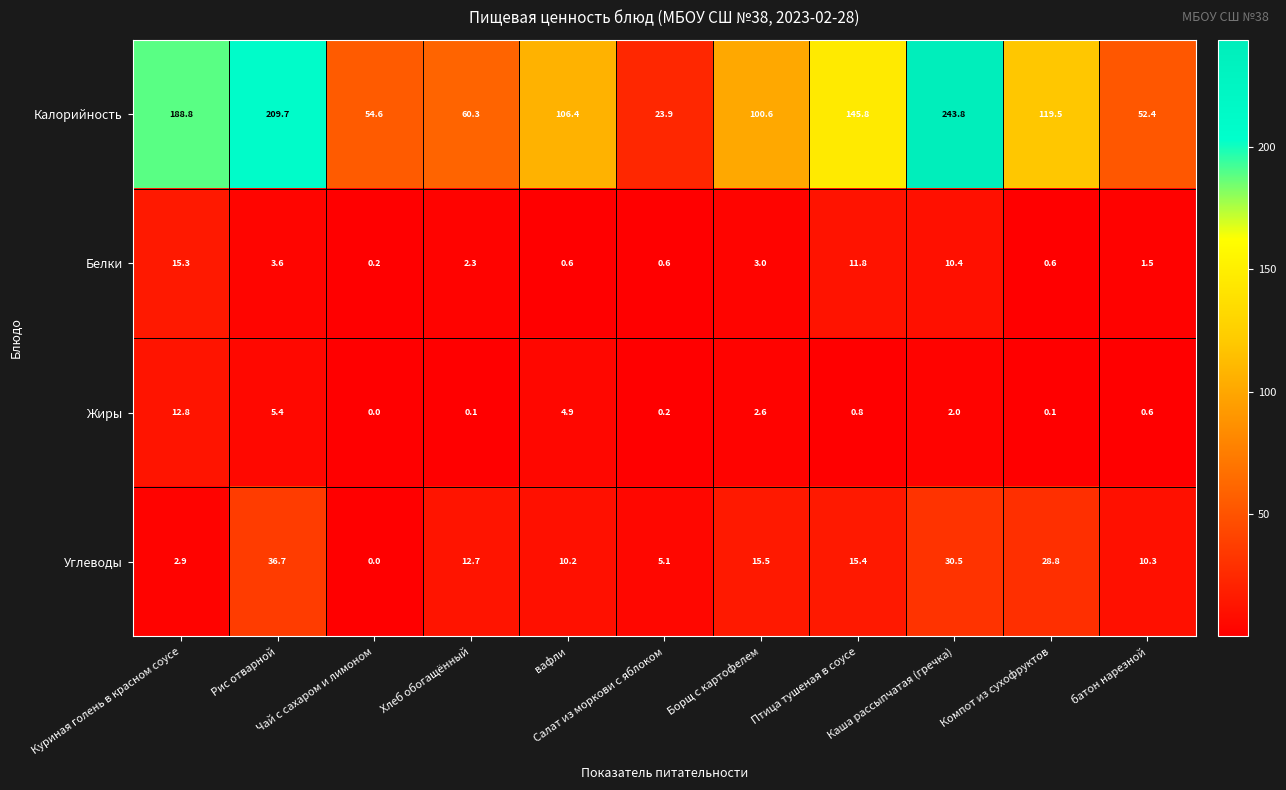

What is the difference between the second highest and second lowest values in the Белки series?

11.2